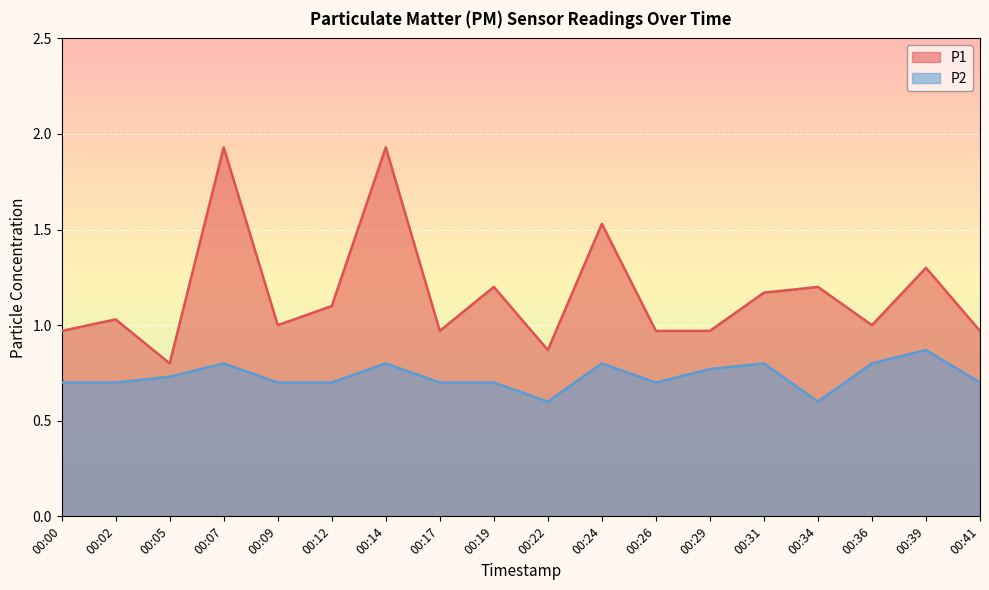

The P1 series shows 1.0 at 00:41. True or false?

True